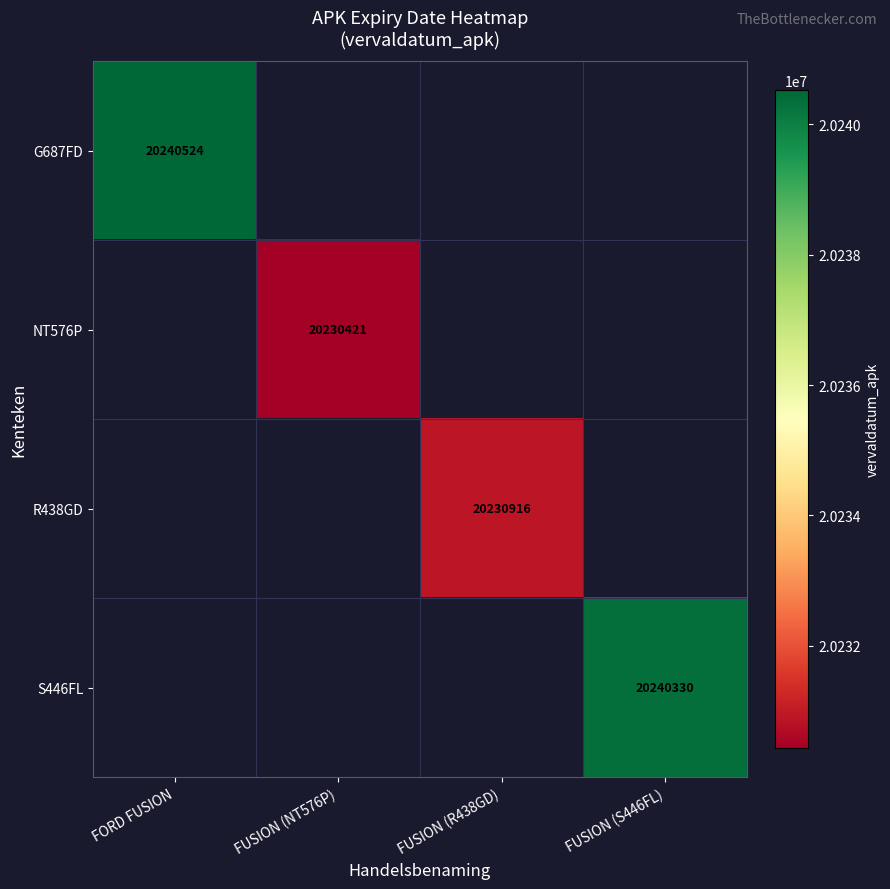

True or false: G687FD has a value of 34617863 at FORD FUSION.

False